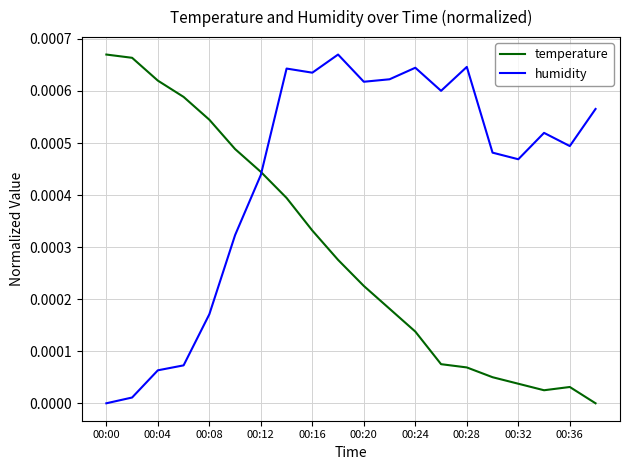

At how many categories does at least one series exceed 0?

20